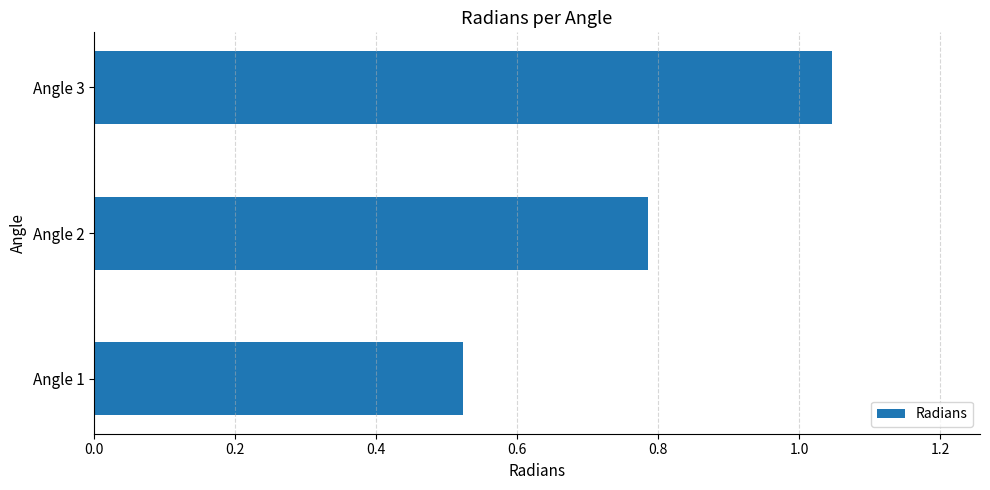

The value at Angle 2 is 0.3. True or false?

False